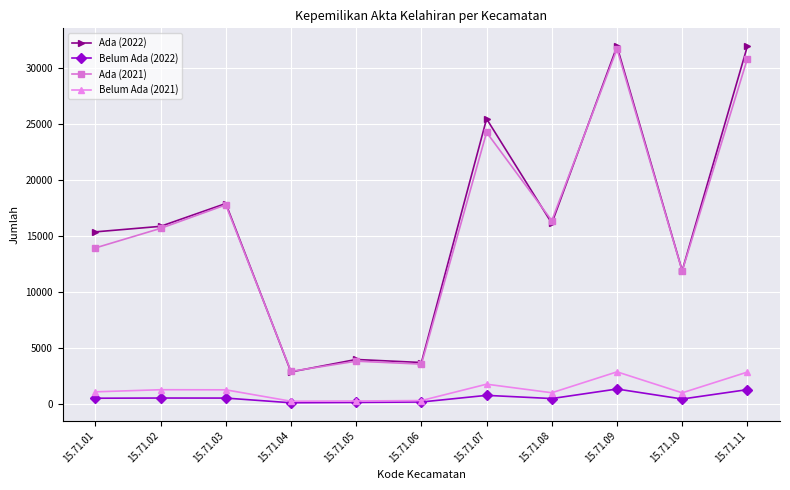

True or false: Belum Ada (2022) has a value of 188 at 15.71.06.

True